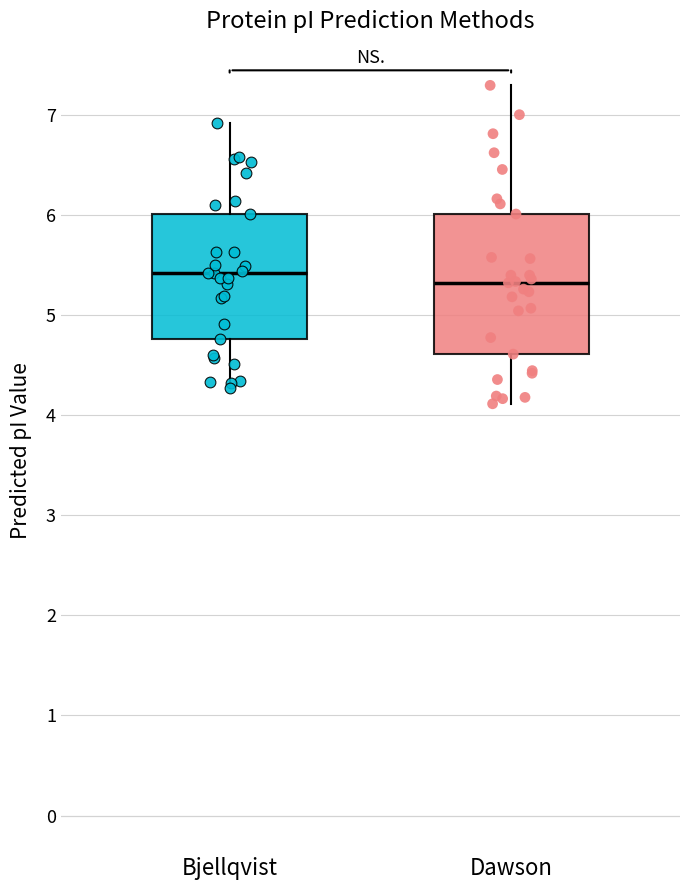

Reading left to right, transcribe this box plot: for each box, give where its median line is, the range the box spans, and where its two whiskers end, as read against the y-axis. The values are not printed on the chart, so give them approximately, as read against the axis.

Bjellqvist: median 5.4, box 4.8 to 6.0, whiskers 4.3 to 6.9
Dawson: median 5.3, box 4.6 to 6.0, whiskers 4.1 to 7.3